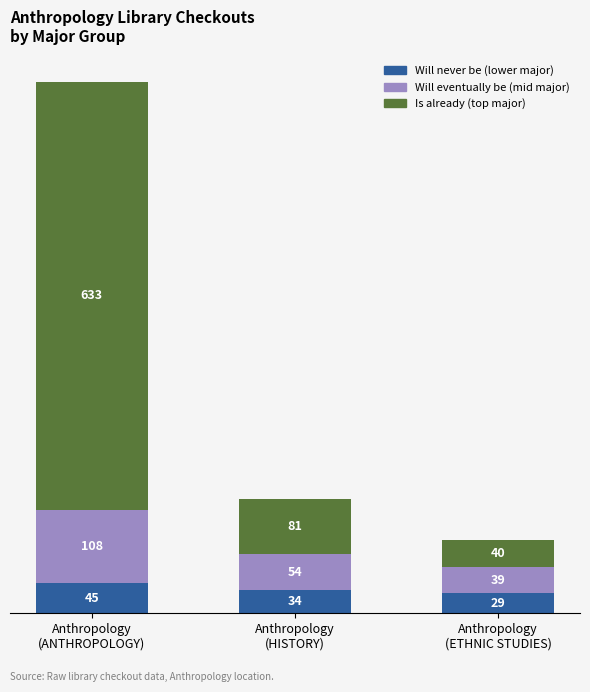

What are all the series names shown in the legend?

Will never be (lower major), Will eventually be (mid major), Is already (top major)